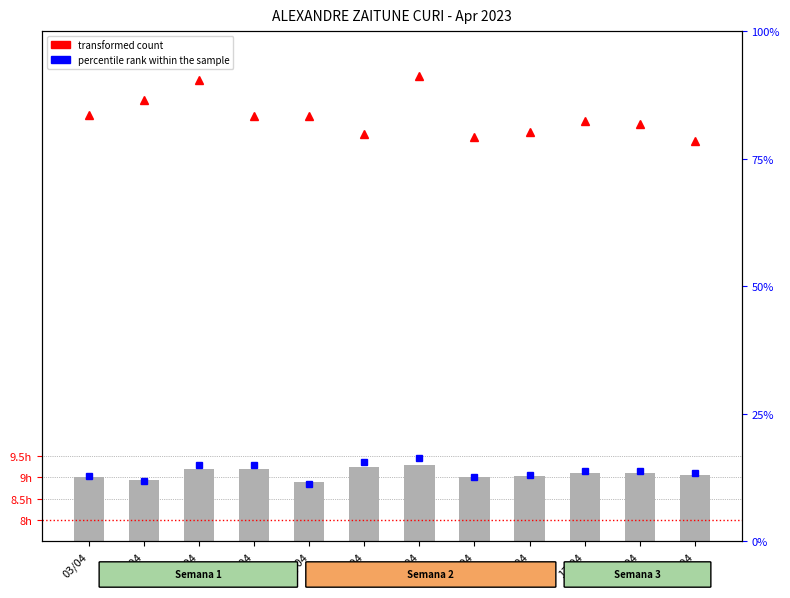

Which label corresponds to the largest value in the chart?

12/04